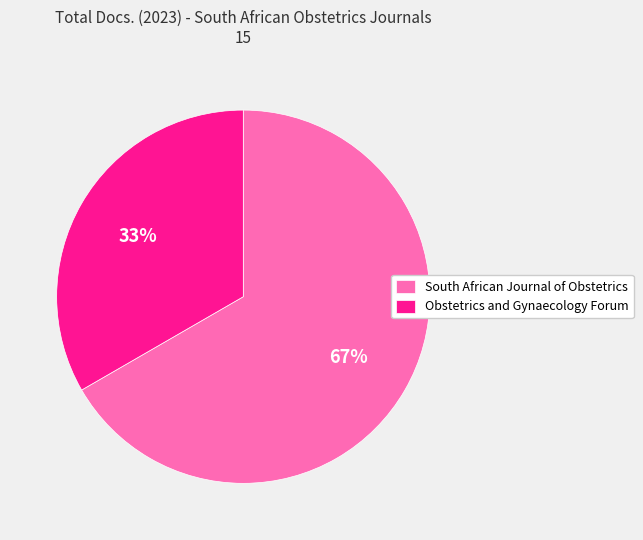

Combined, do Obstetrics and Gynaecology Forum and South African Journal of Obstetrics account for over 50%?

Yes